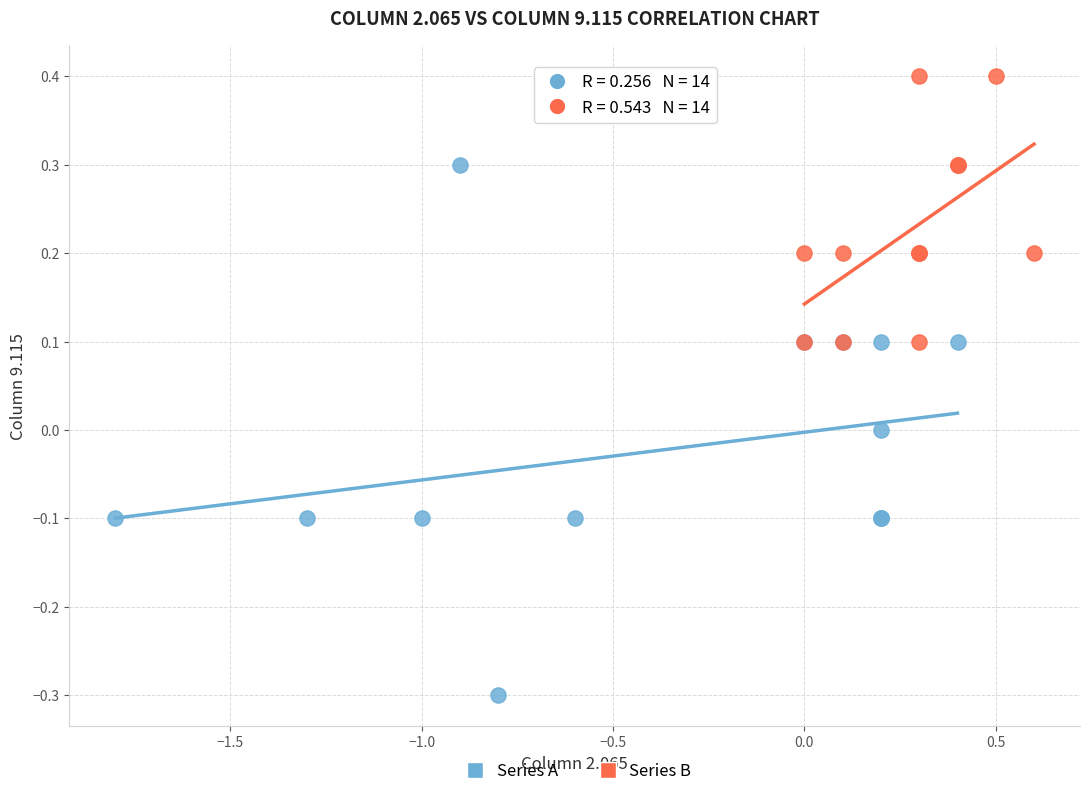

Which series has the widest spread of Y values?

Series A